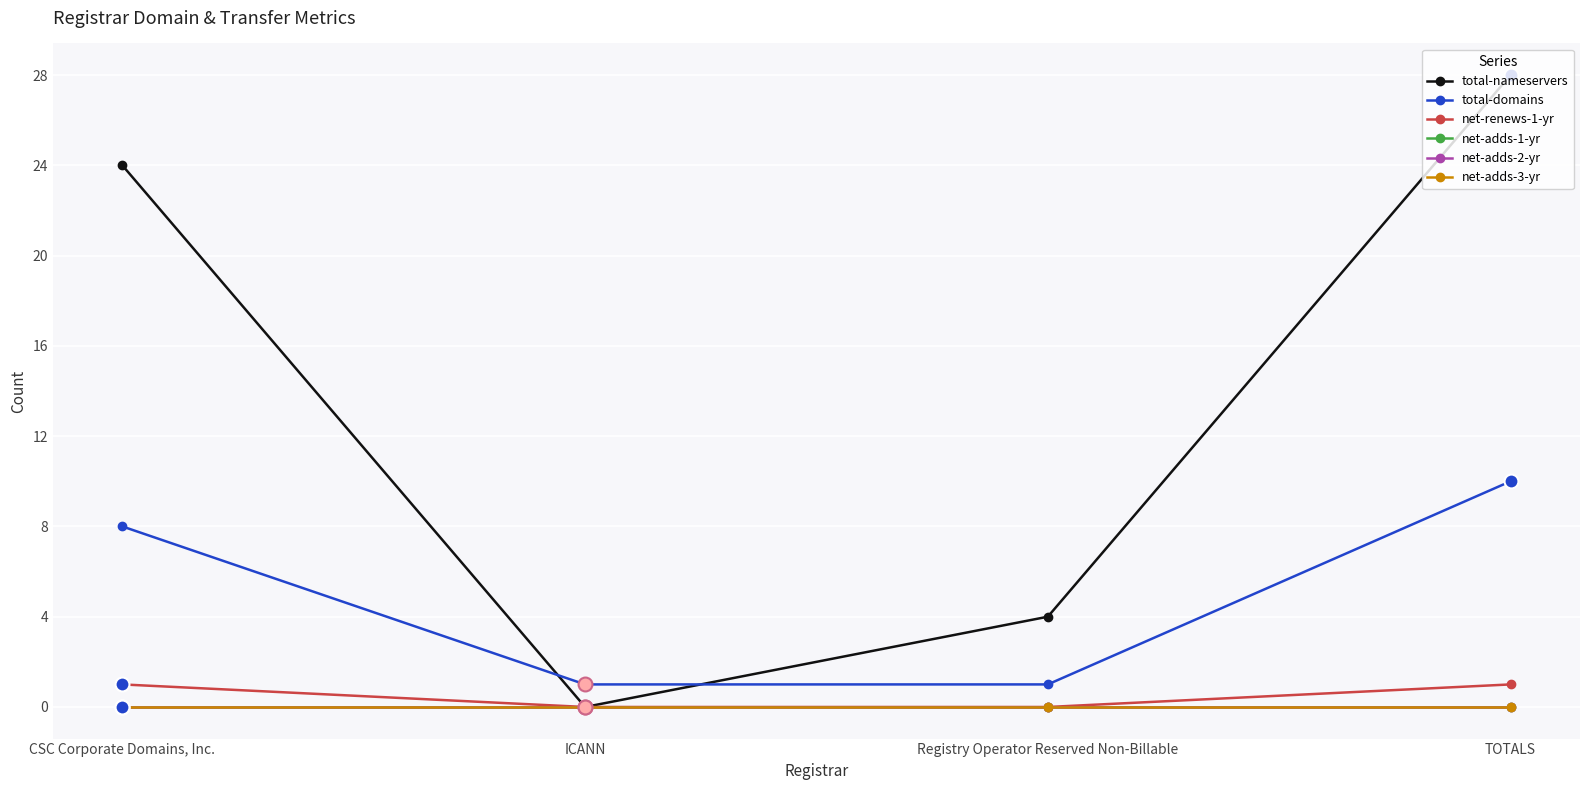

Which label corresponds to the smallest value in the chart?

ICANN